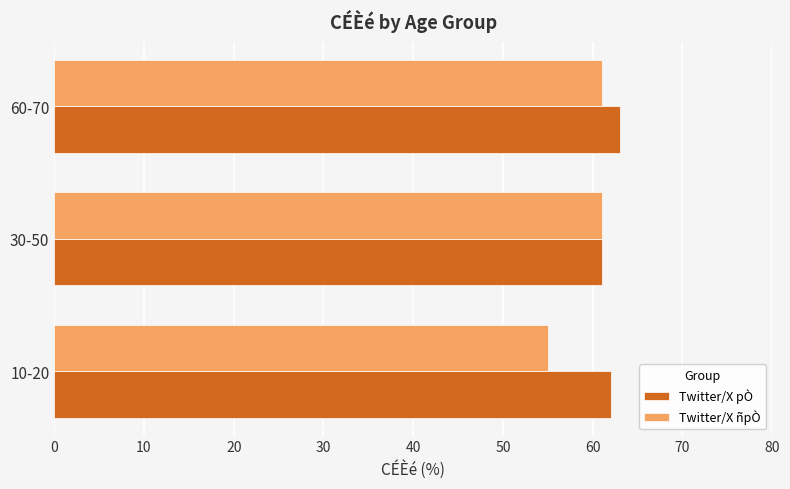

Which series has the widest spread of values?

Twitter/X ñpÒ